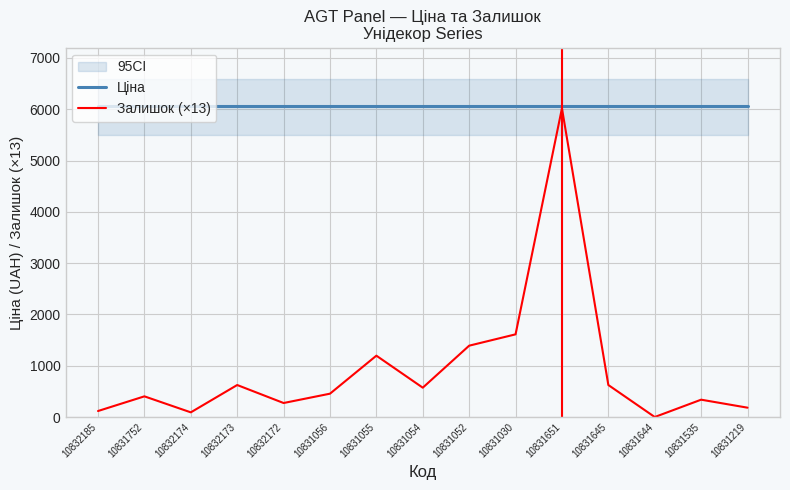

Which series has the widest spread of values?

Залишок (×13)